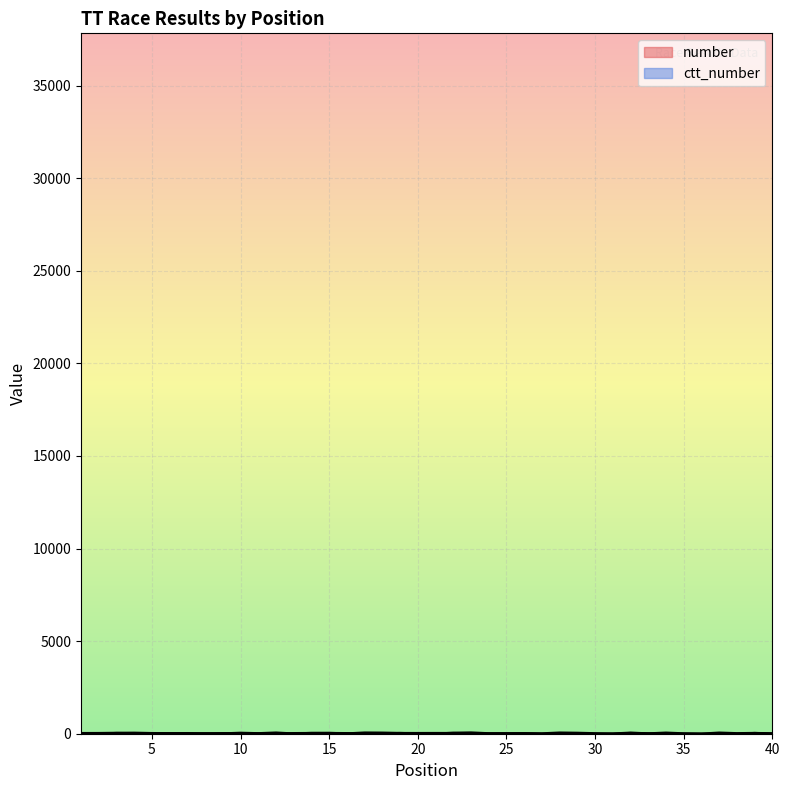

Is the value of number at 31 greater than the value of ctt_number at 39?

No